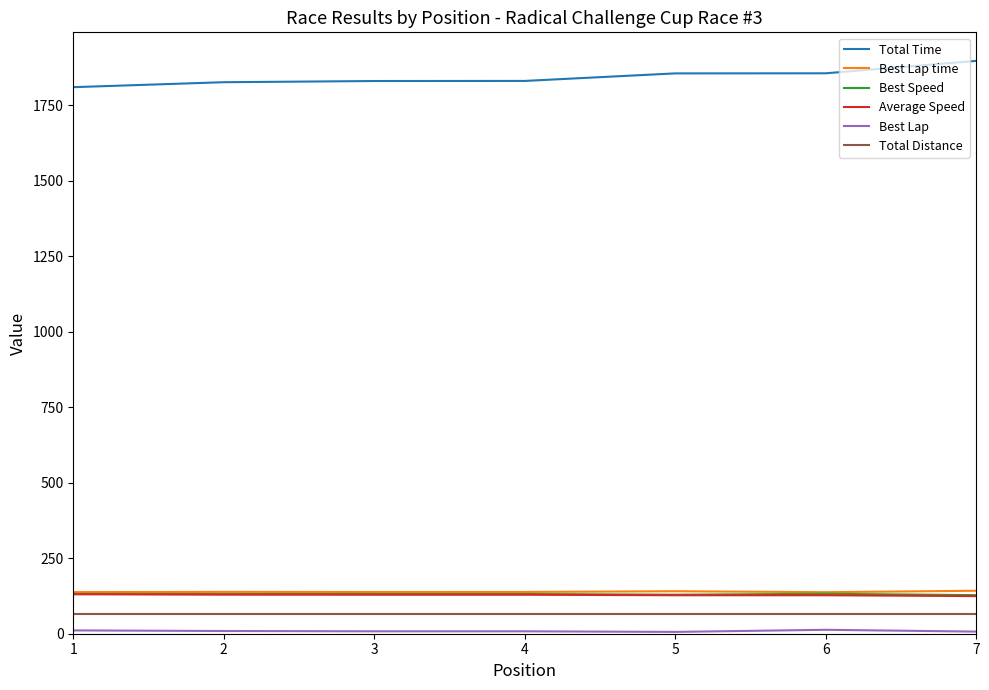

Which series has the largest total across all categories?

Total Time